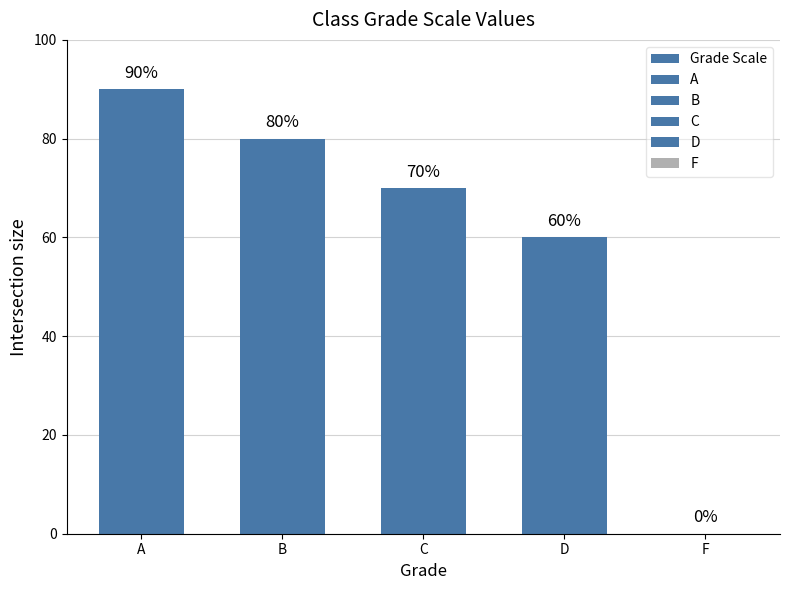

At which category does the chart reach its peak across all series?

A